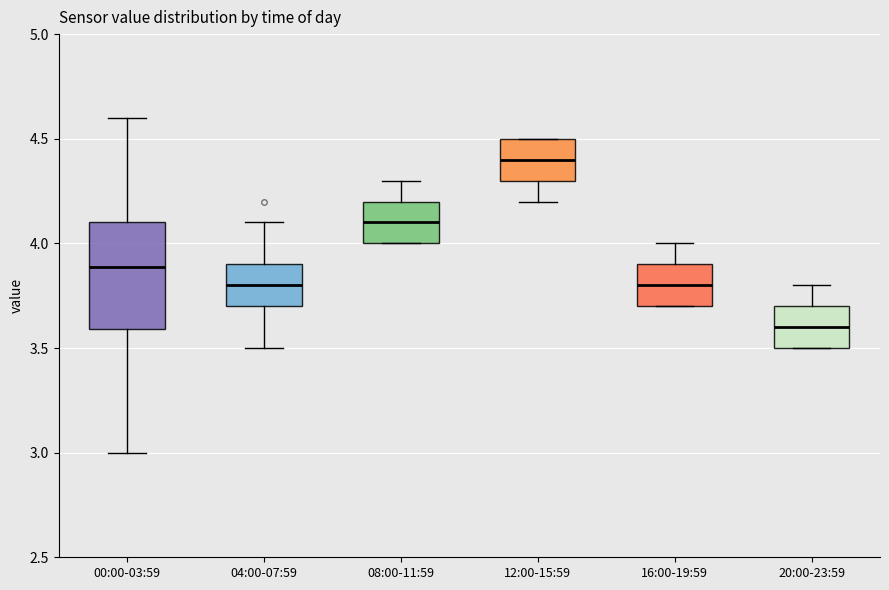

Comparing the boxes themselves (not the whiskers), which one is the tallest?

00:00-03:59